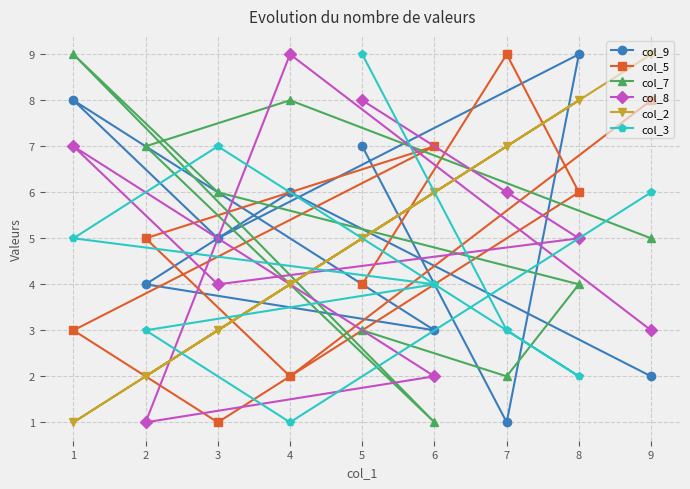

Reading left to right, list all the values displayed in this chart.

col_9: 1=8	2=4	3=5	4=6	5=7	6=3	7=1	8=9	9=2
col_5: 1=3	2=5	3=1	4=2	5=4	6=7	7=9	8=6	9=8
col_7: 1=9	2=7	3=6	4=8	5=3	6=1	7=2	8=4	9=5
col_8: 1=7	2=1	3=4	4=9	5=8	6=2	7=6	8=5	9=3
col_2: 1=1	2=2	3=3	4=4	5=5	6=6	7=7	8=8	9=9
col_3: 1=5	2=3	3=7	4=1	5=9	6=4	7=3	8=2	9=6